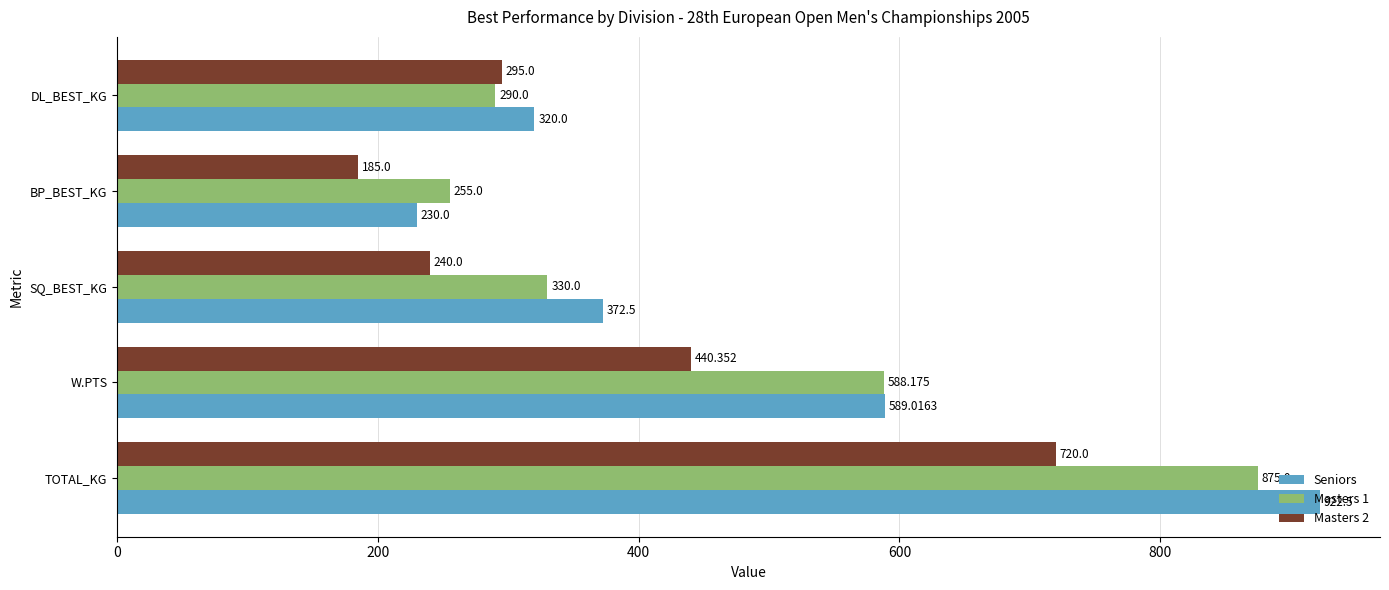

Which series has the largest total across all categories?

Seniors